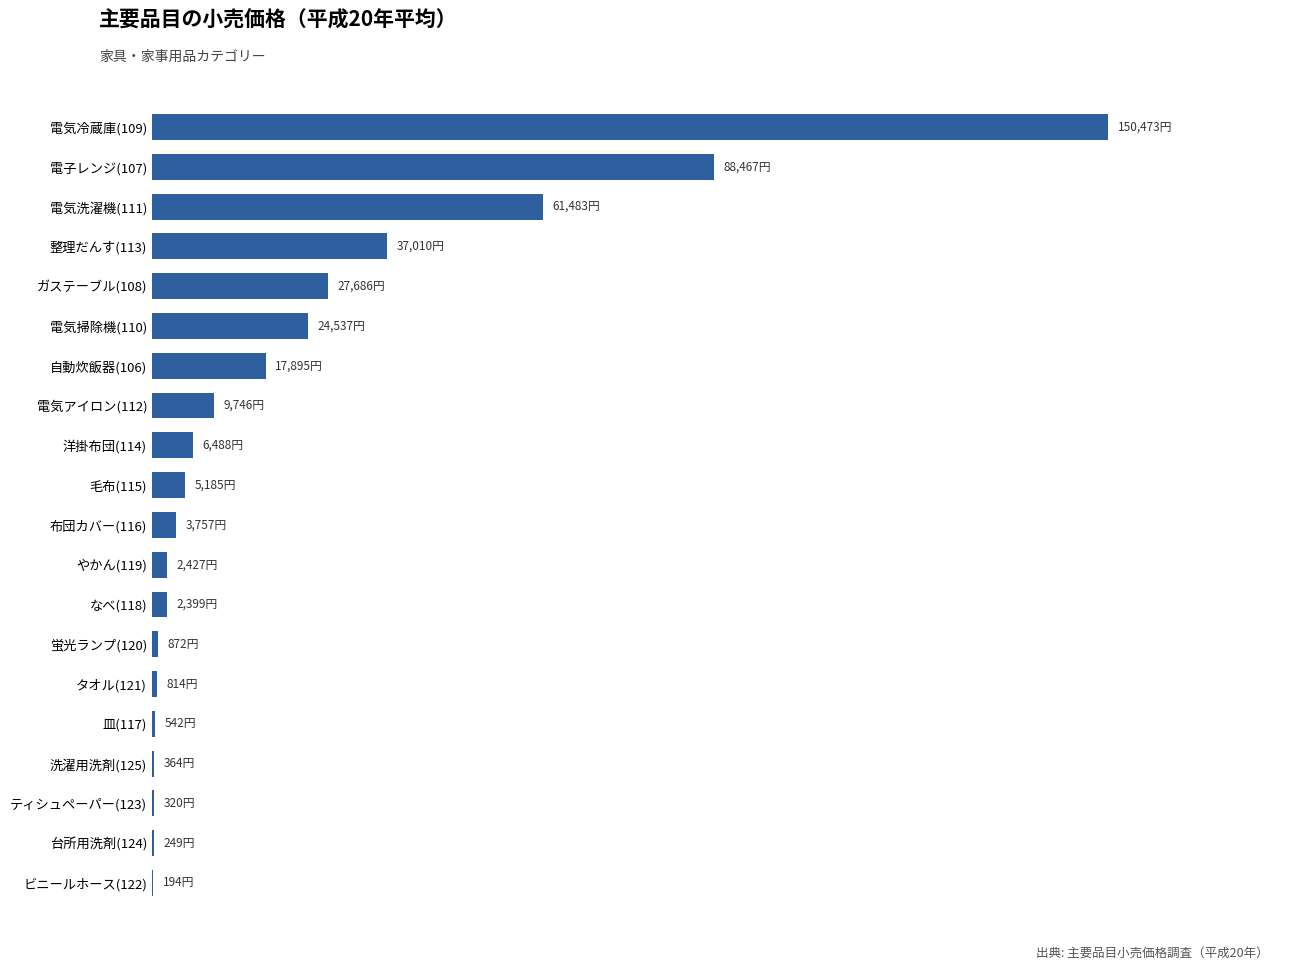

Are the bars horizontal?

Yes